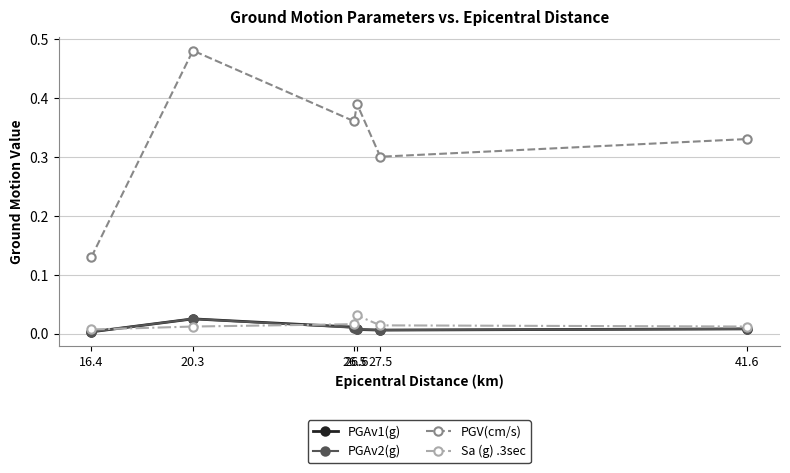

Which series has the largest range (max minus min)?

PGV(cm/s)